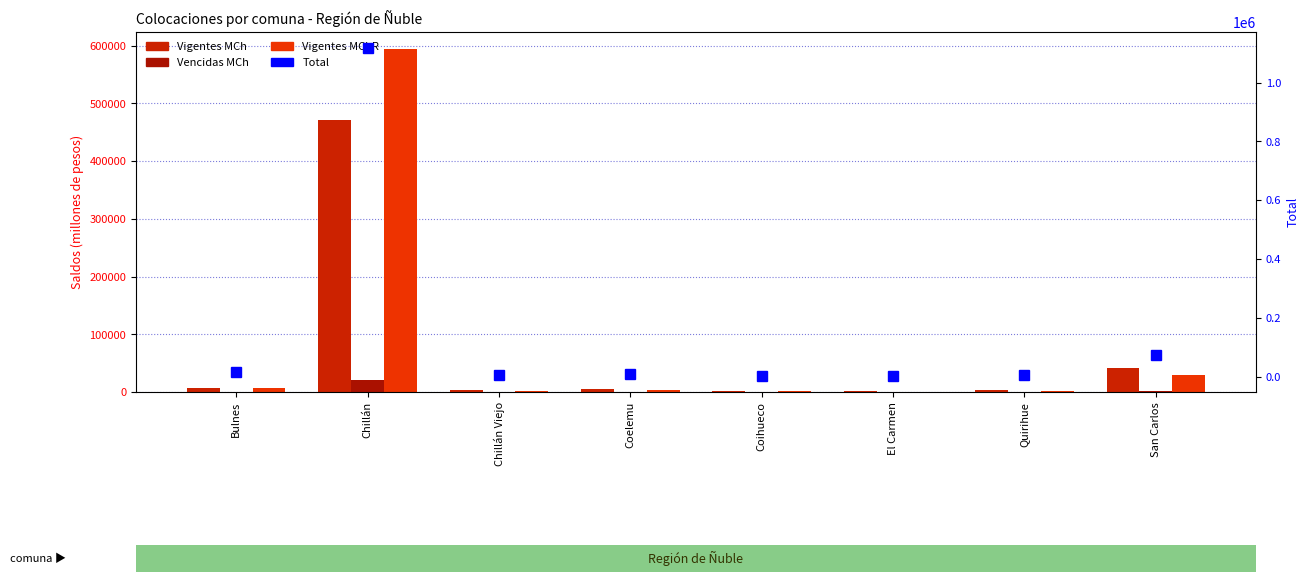

Rank the series by their maximum value, from lowest to highest.

Vencidas MCh, Vigentes MCh, Vigentes MChR, Total